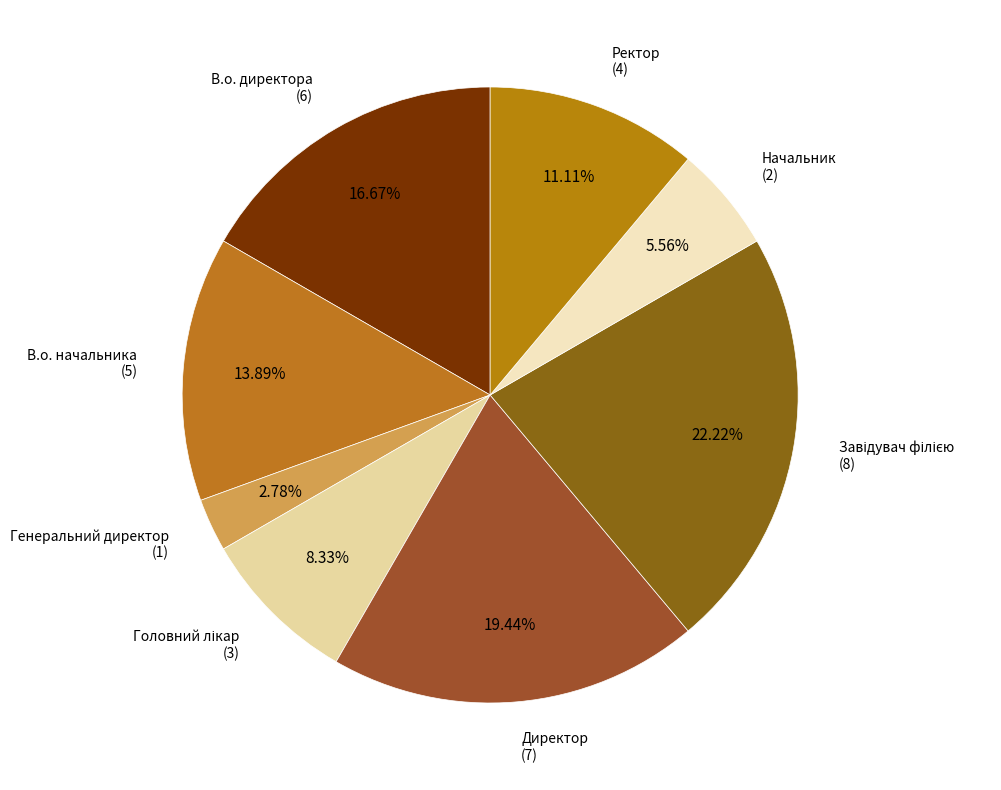

Combined, do Начальник and В.о. начальника account for over 50%?

No